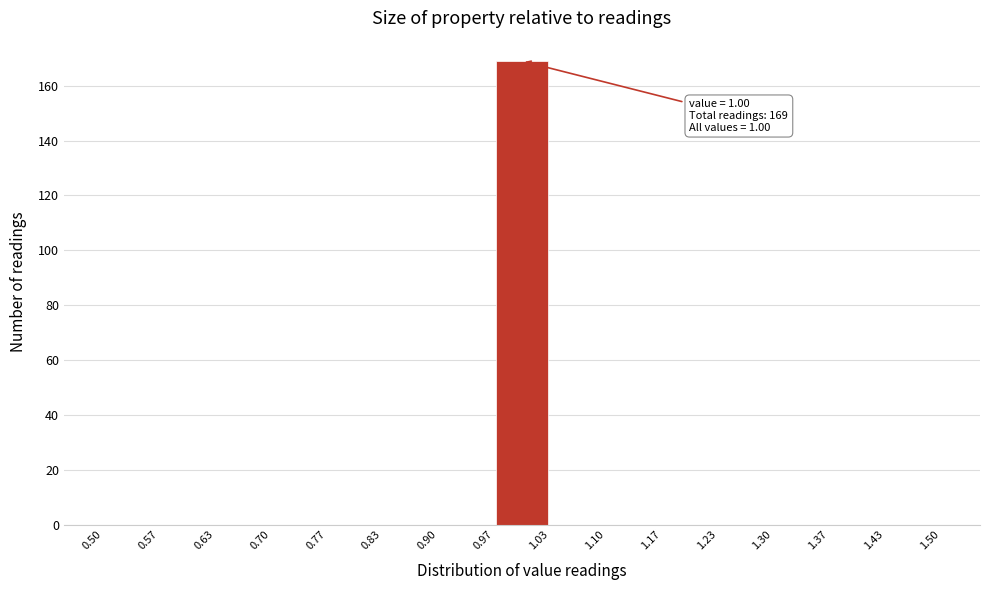

Over which range of the x-axis is the bar tallest?

0.97 to 1.03